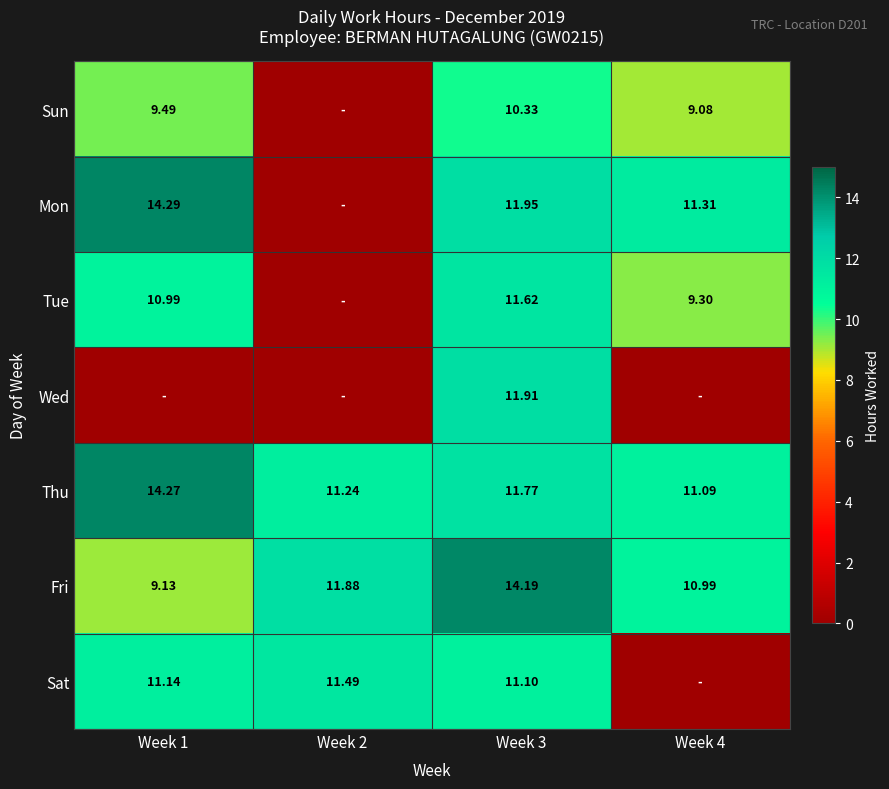

Is the value of Wed at Week 3 greater than the value of Fri at Week 4?

Yes